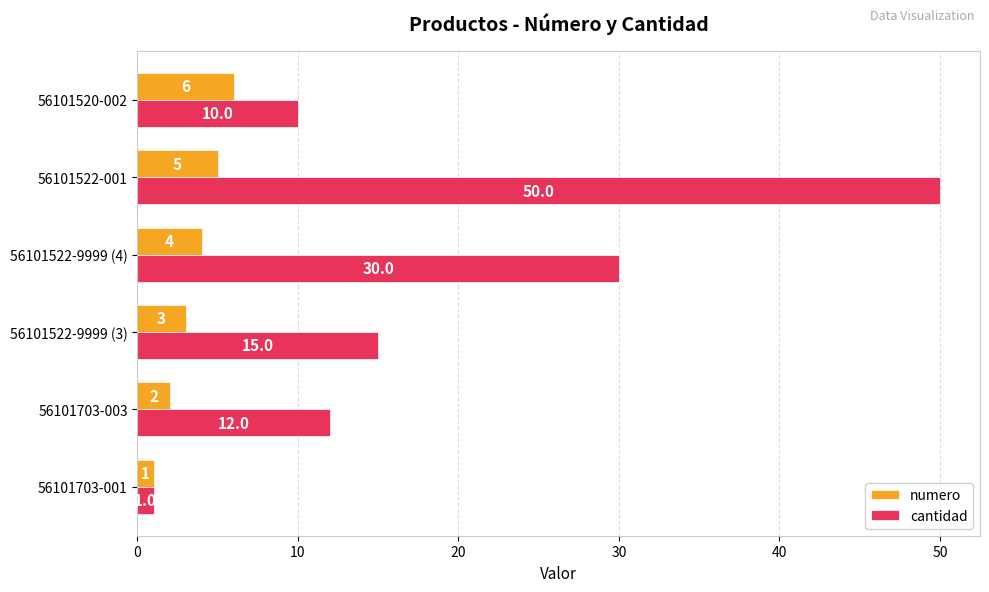

List the series in order of their overall mean, highest first.

cantidad, numero